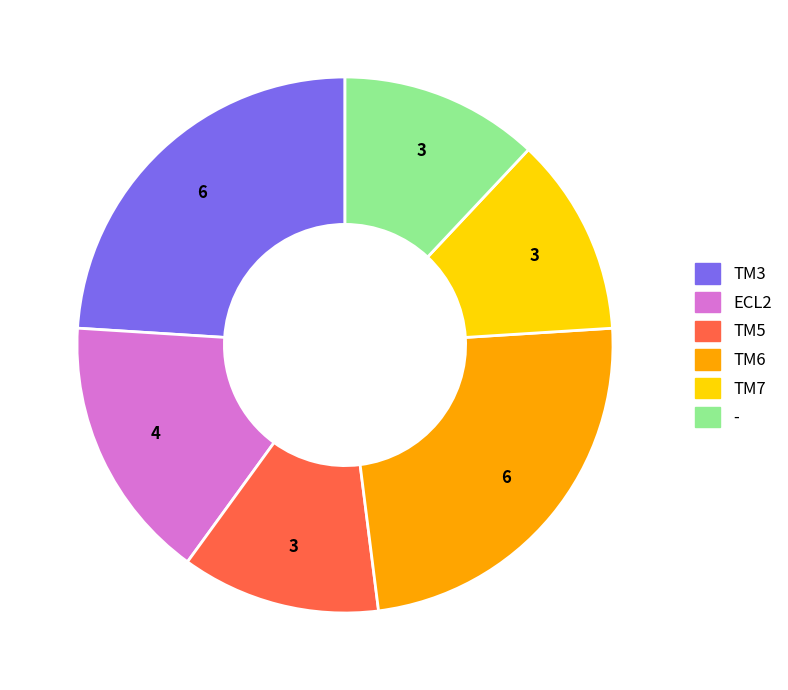

How many slices are in this pie chart?

6